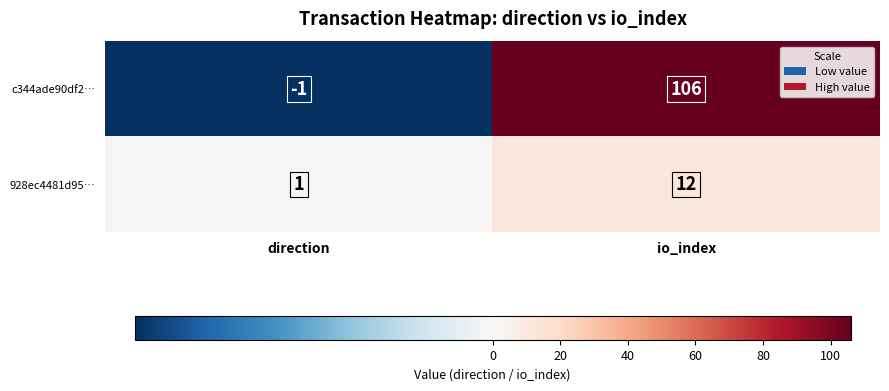

Rank the categories by c344ade90df2… value from highest to lowest.

io_index, direction